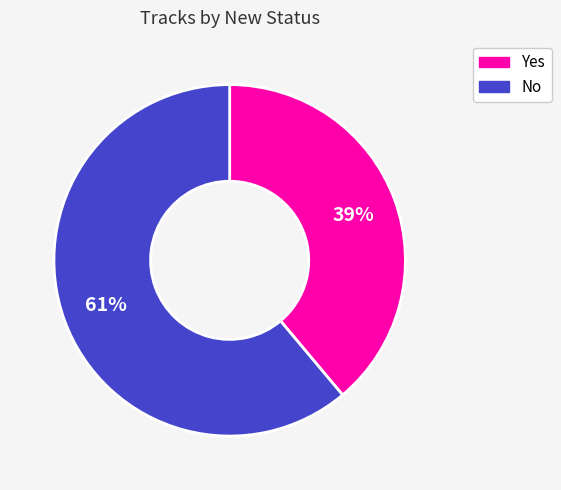

Combined, do No and Yes account for over 50%?

Yes